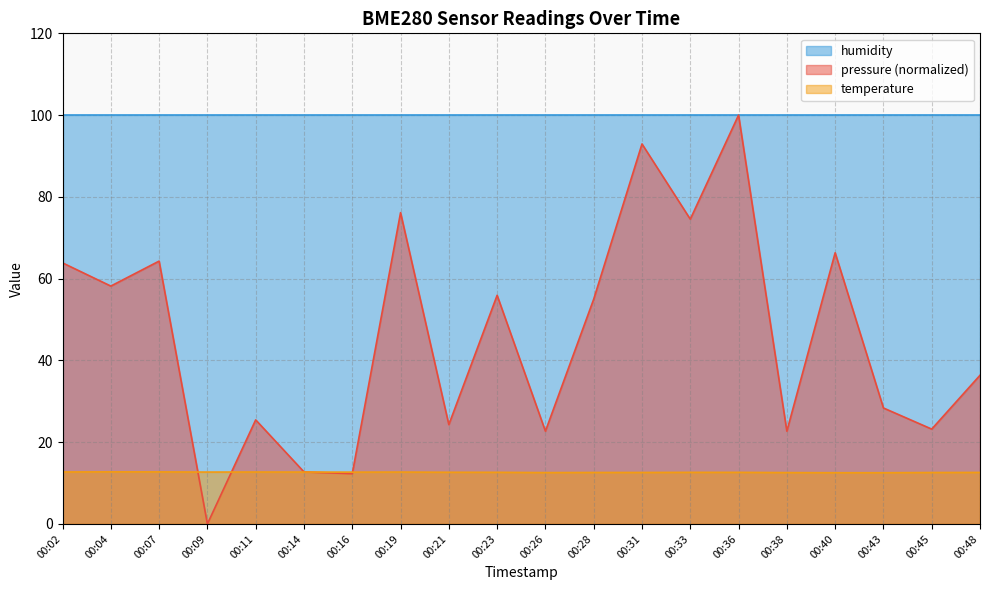

Does the chart display data point markers on the line(s)?

No